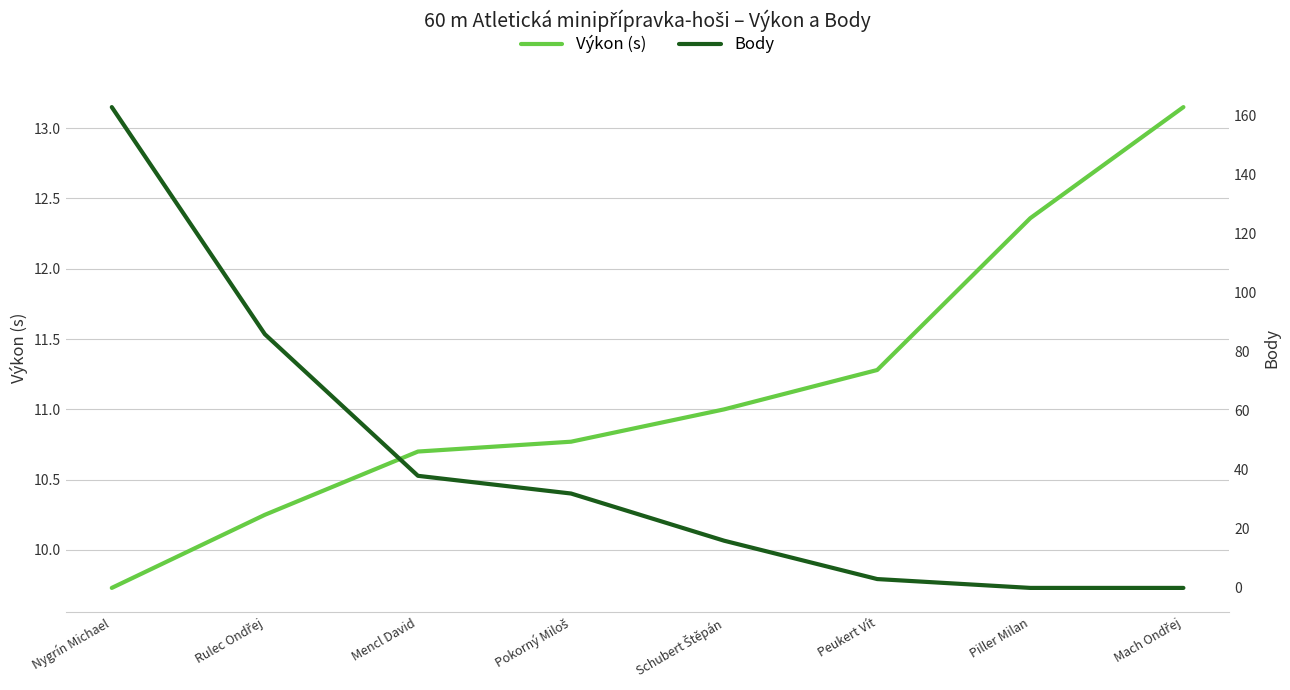

Which series ends up on top after the final intersection of Výkon (s) and Body?

Výkon (s)